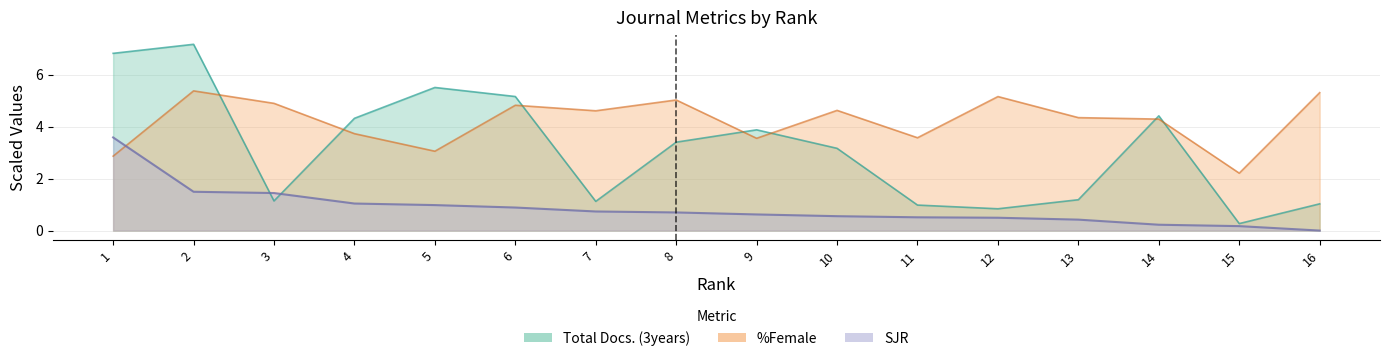

What is the value of the Total Docs. (3years) point at the 3rd from the left?

1.1